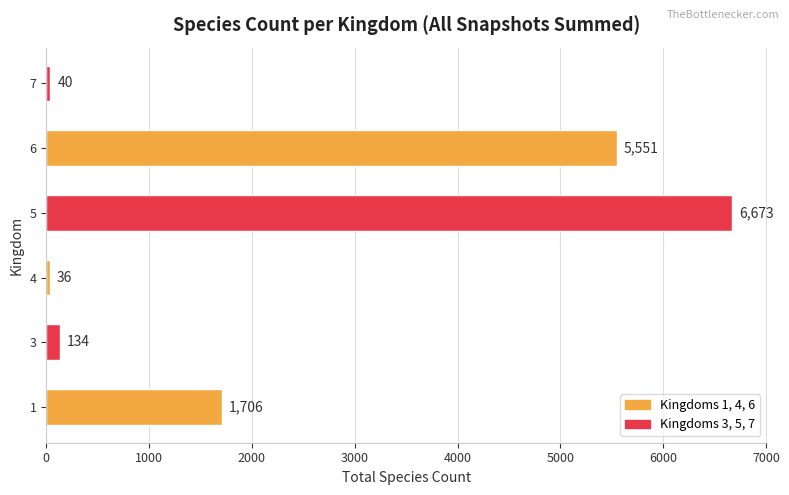

What is the average value?

2357